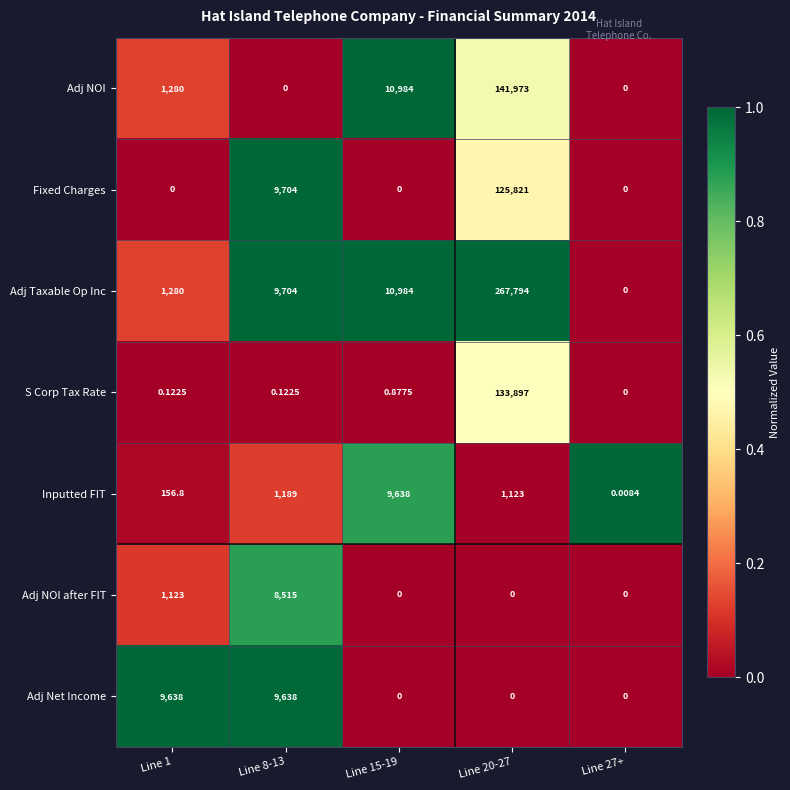

Which series has the largest total across all categories?

Adj Taxable Op Inc